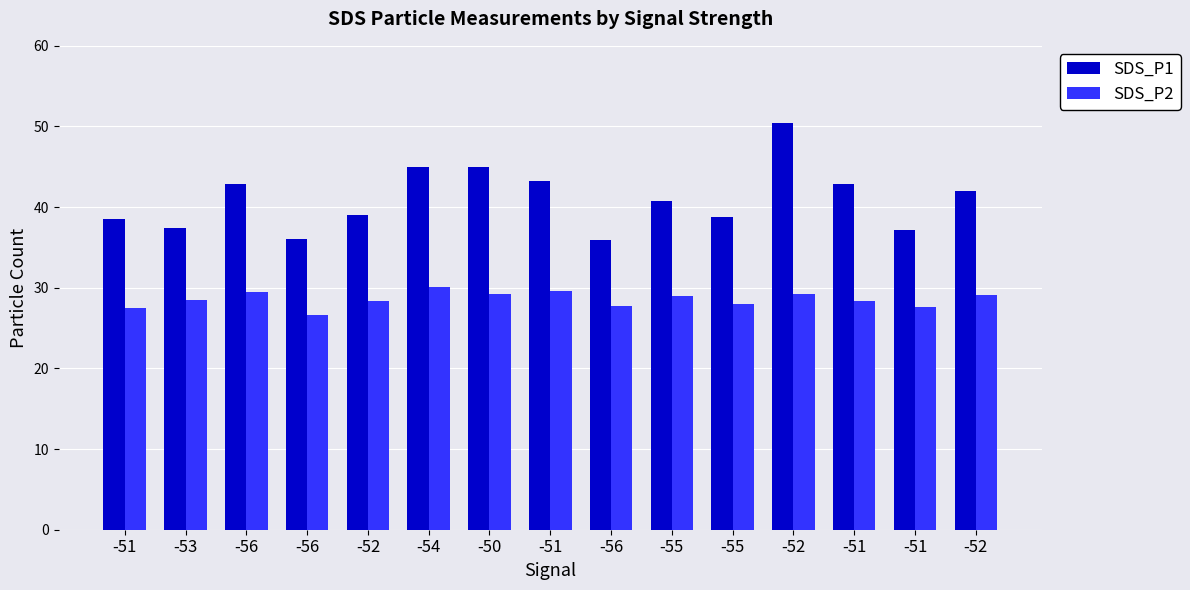

Which label corresponds to the smallest value in the chart?

-56